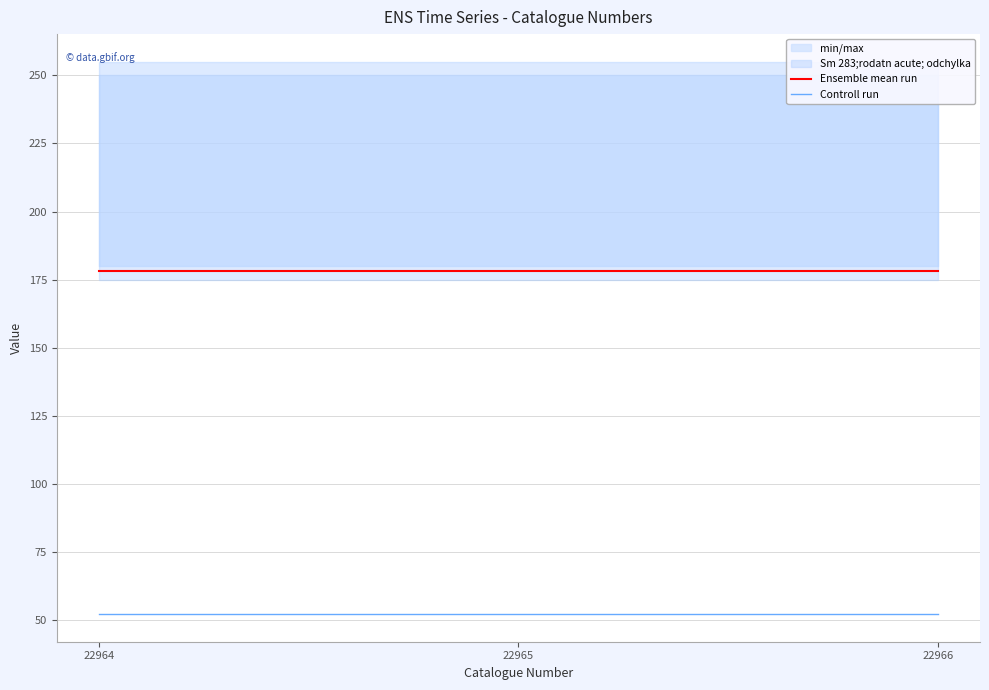

What is the highest value of the Controll run series?

52.2